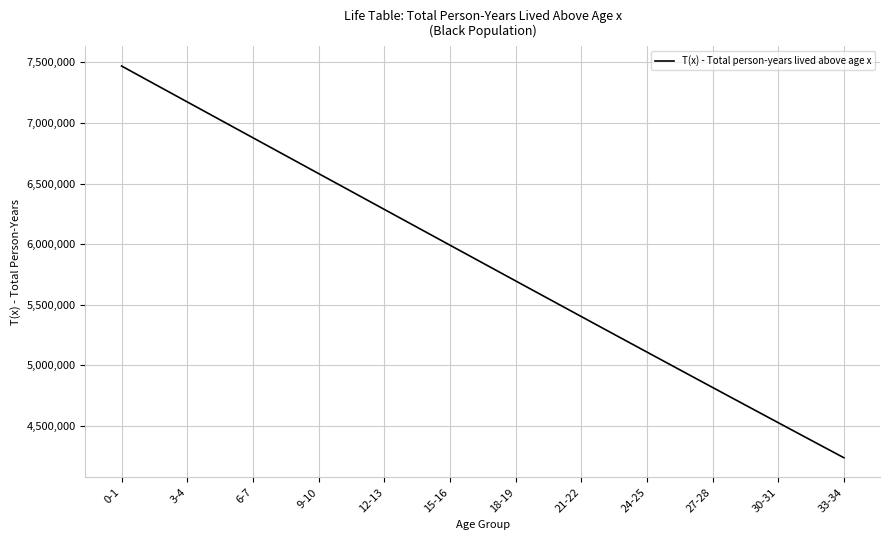

What is the maximum value shown in the chart?

7470471.0